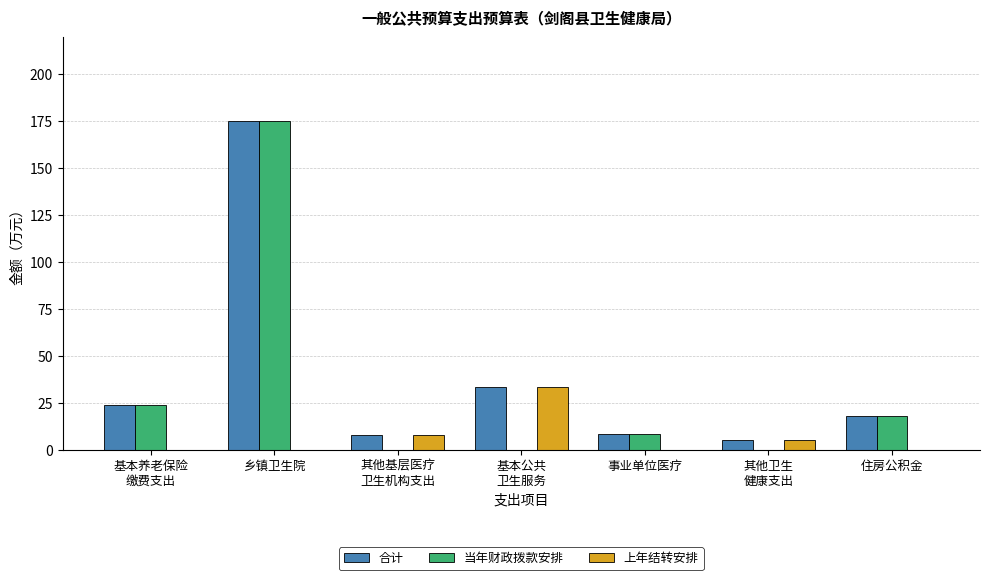

Which category has the highest value in the 合计 series?

乡镇卫生院